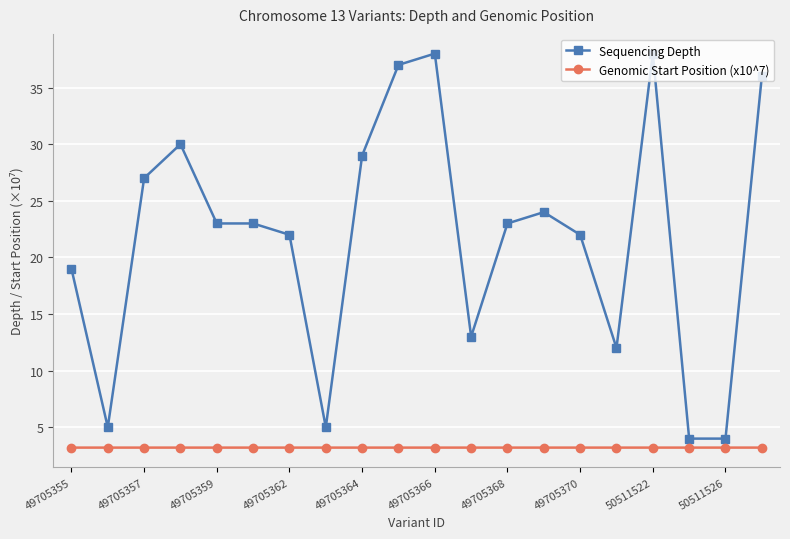

List the series in order of their peak value, highest first.

Sequencing Depth, Genomic Start Position (x10^7)